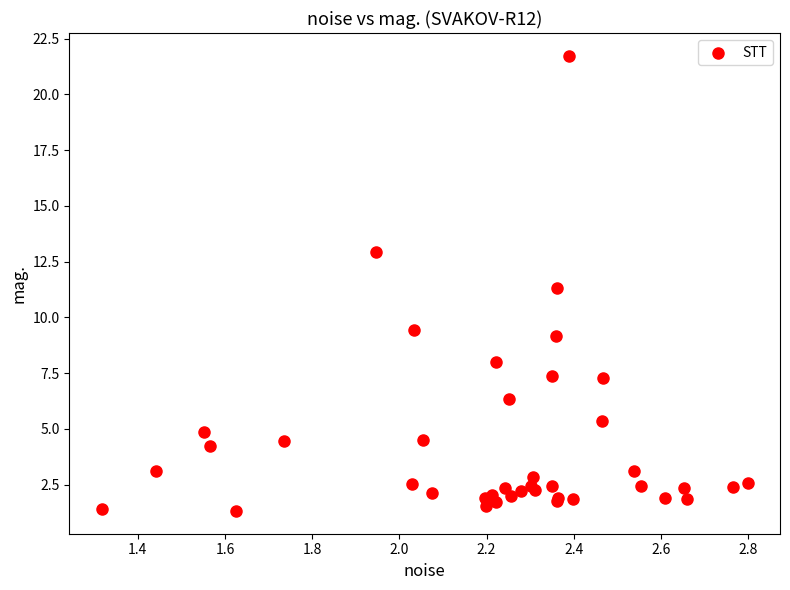

What Y value in the scatter plot is closest to 11?

11.3